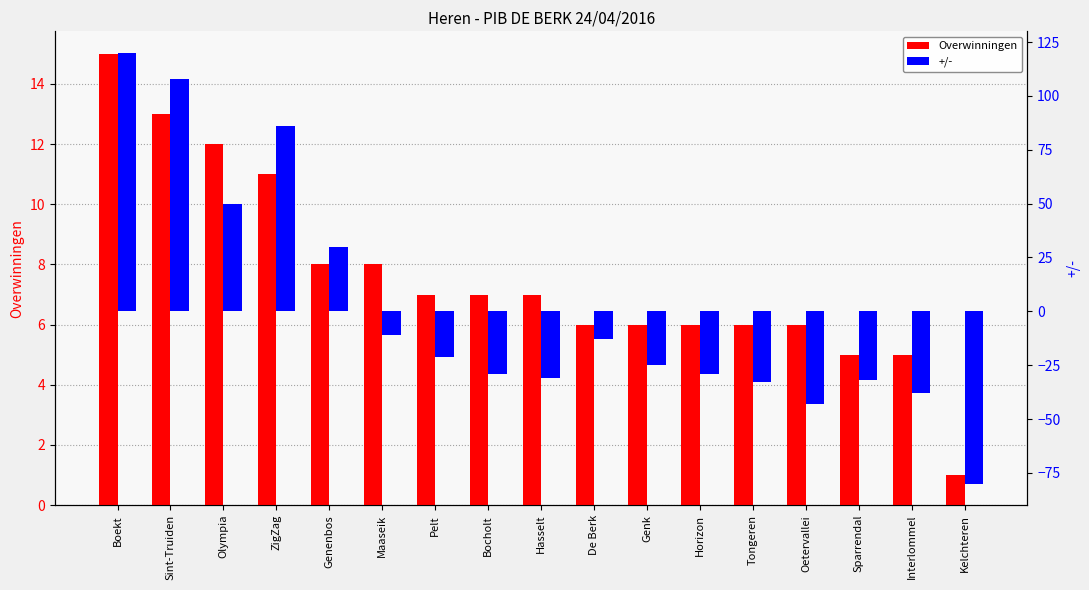

Which series has the widest spread of values?

+/-